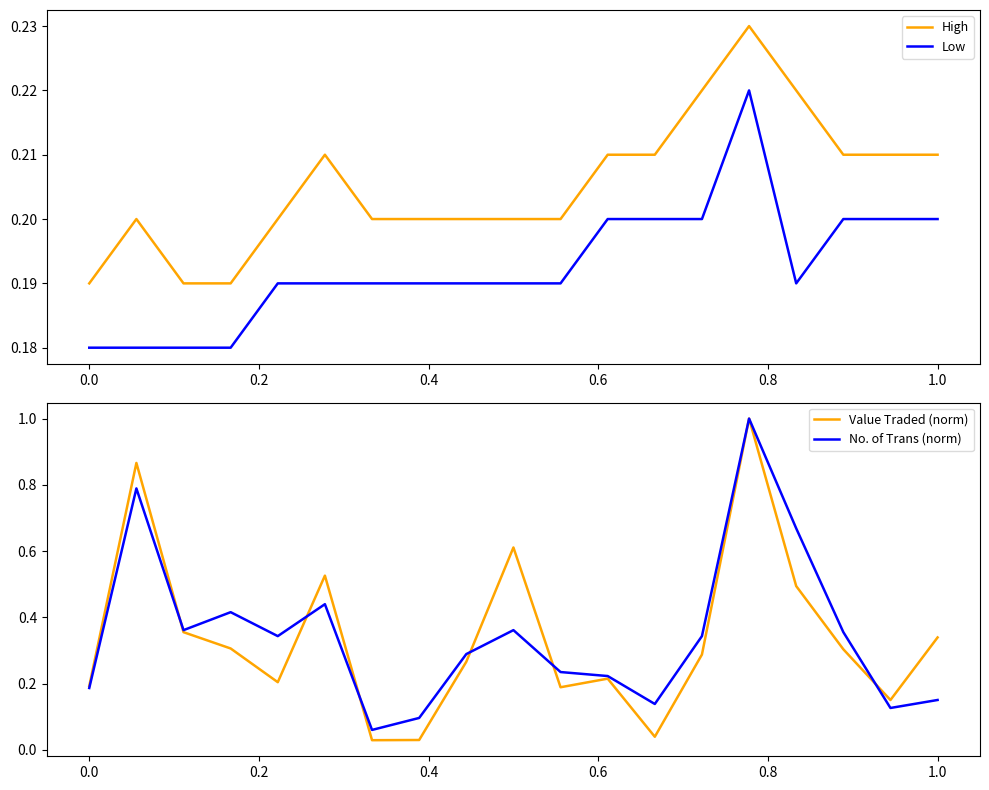

True or false: Low and Value Traded (norm) intersect in this chart.

True